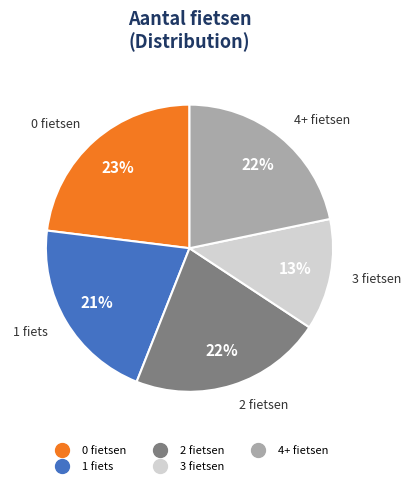

To the nearest percent, what is the difference between the largest and smallest slice percentages?

10%